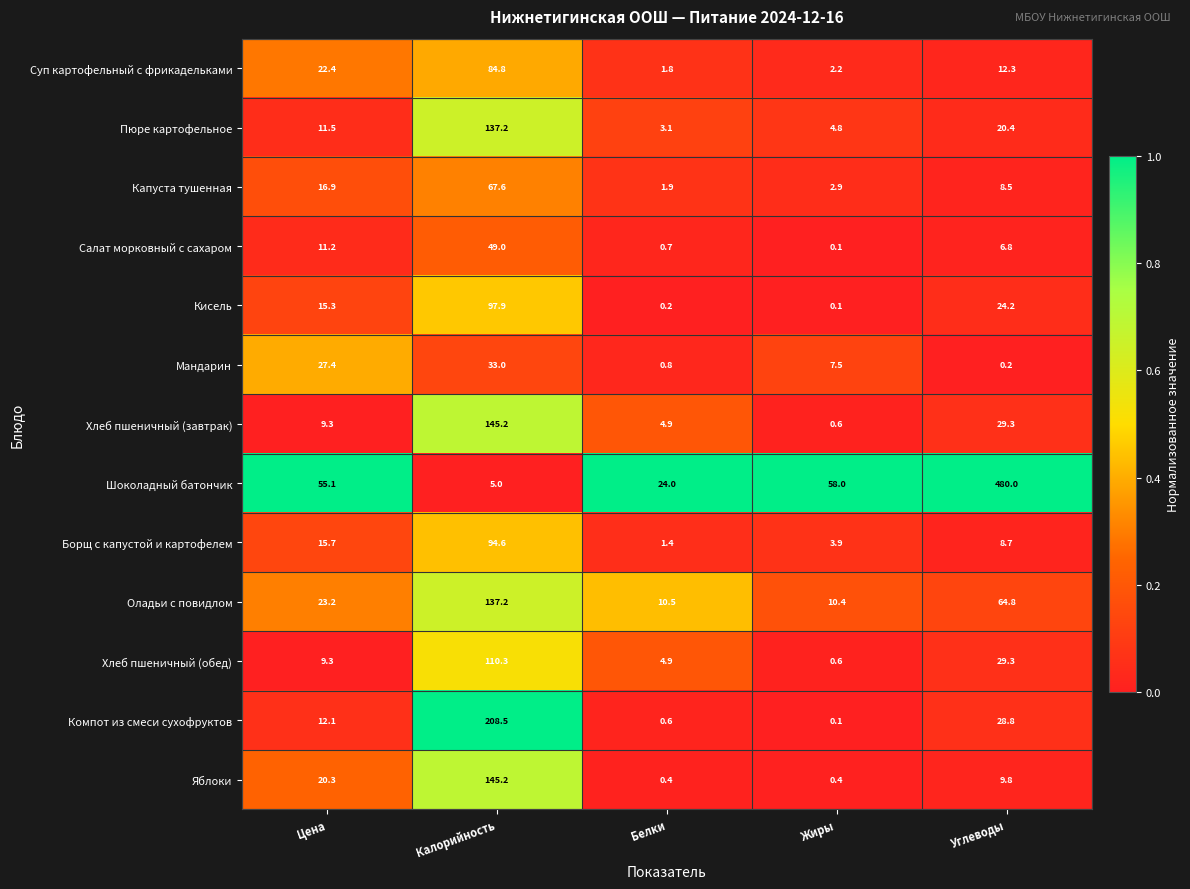

What is the difference between the highest and lowest values at Калорийность?

203.5